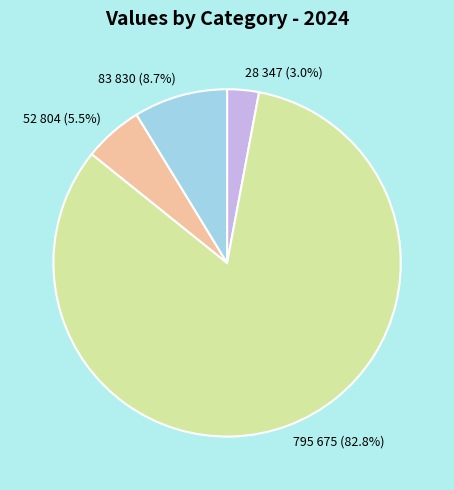

How many segments does this pie chart have?

4